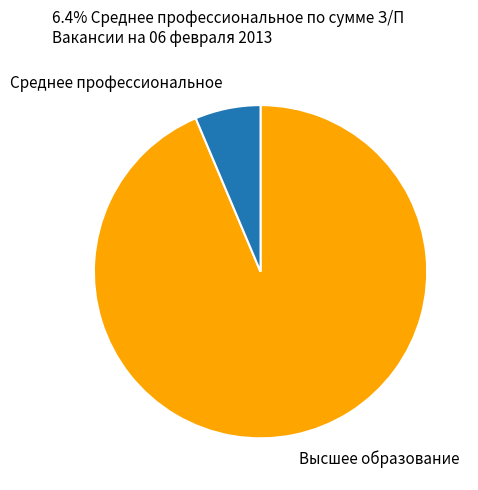

Approximately how many times larger is the value at Высшее образование compared to Среднее профессиональное?

14.7